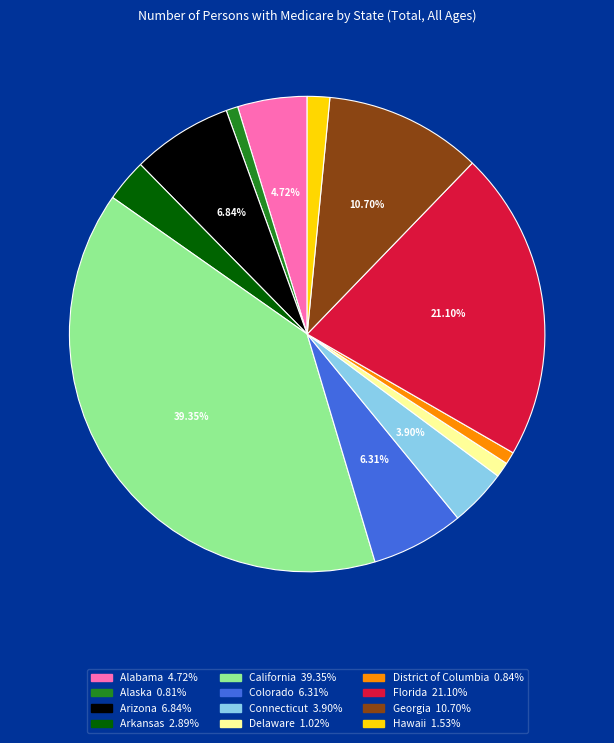

Is it true that California is 28% of the pie?

False